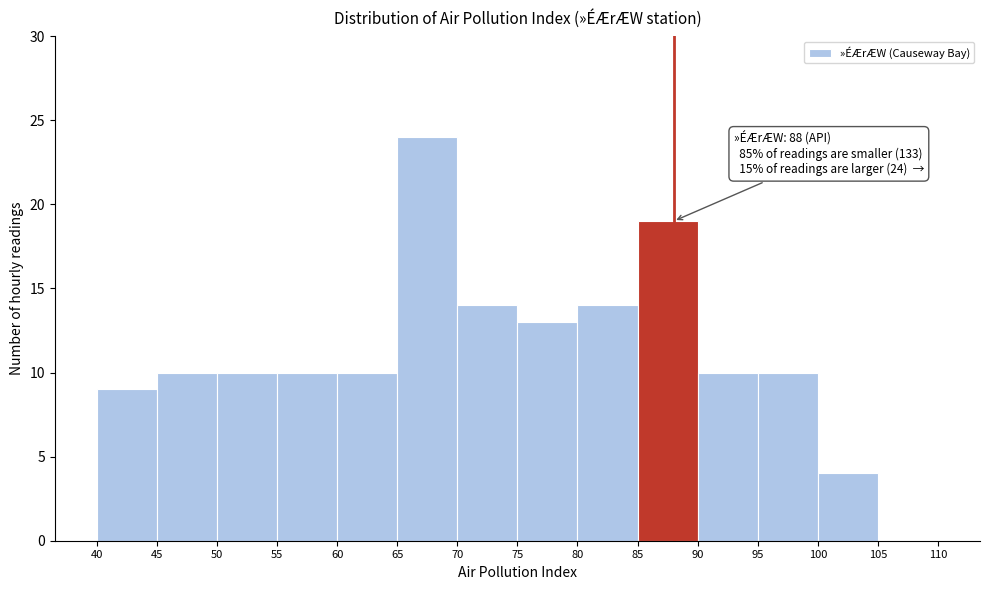

Which range on the x-axis has the tallest bar?

65 to 70